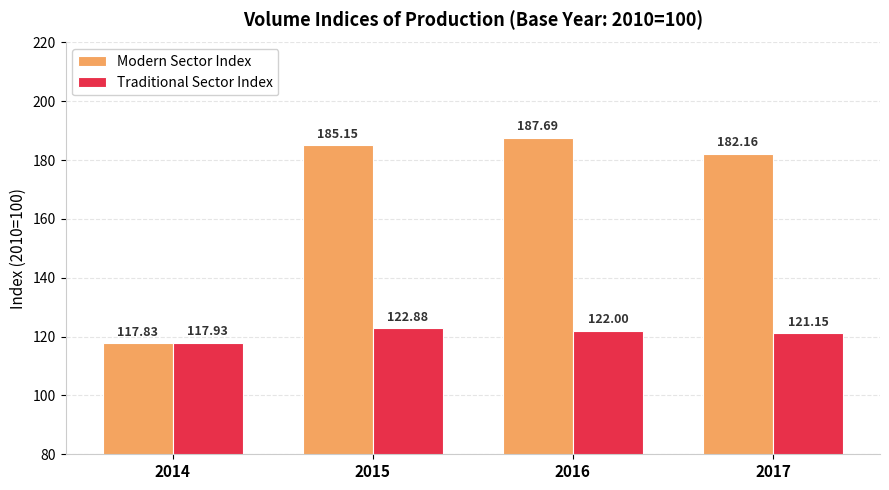

What is the sum of the Modern Sector Index values at 2014 and 2016?

305.5